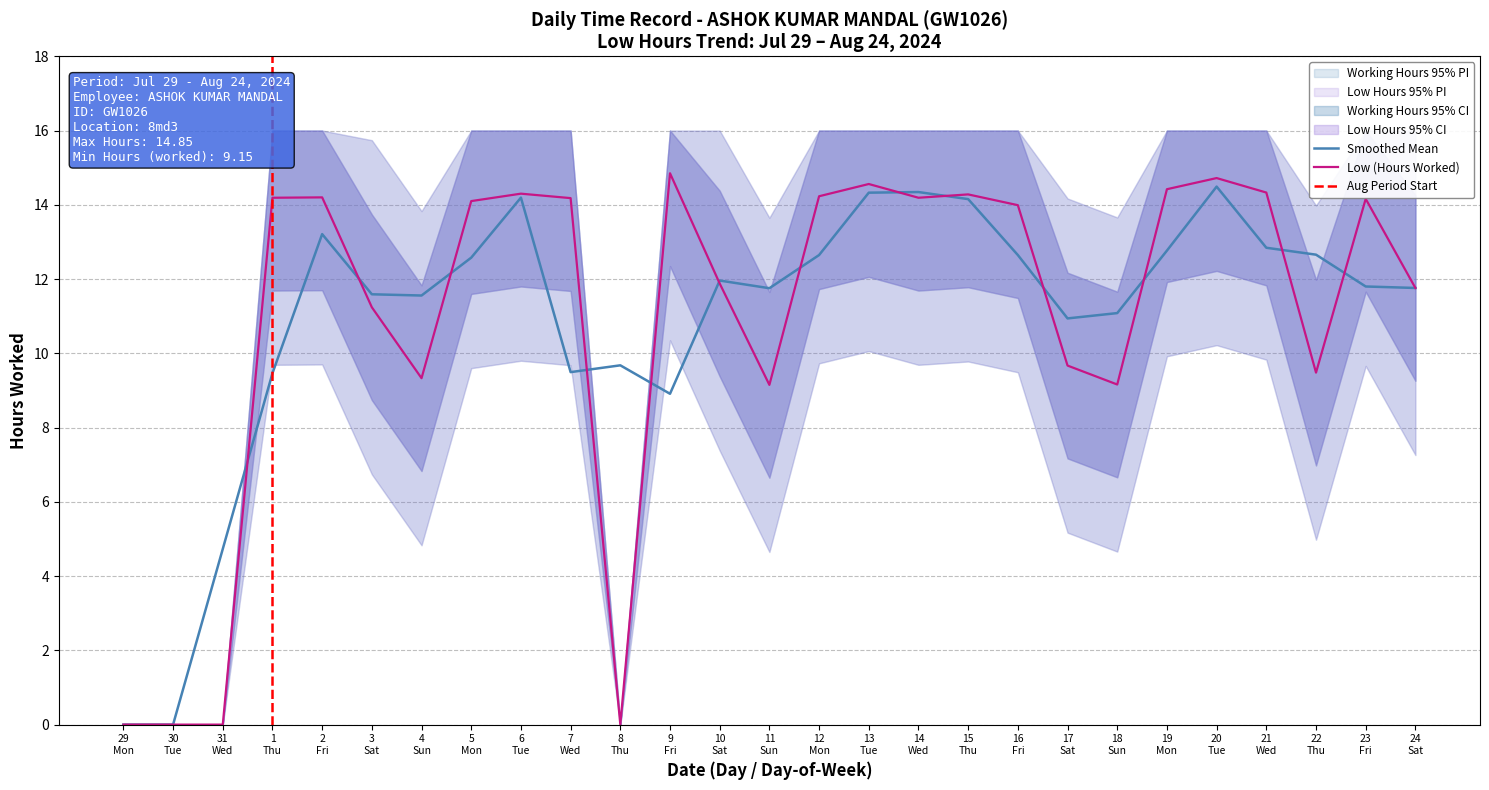

What is the sum of all values?

296.4